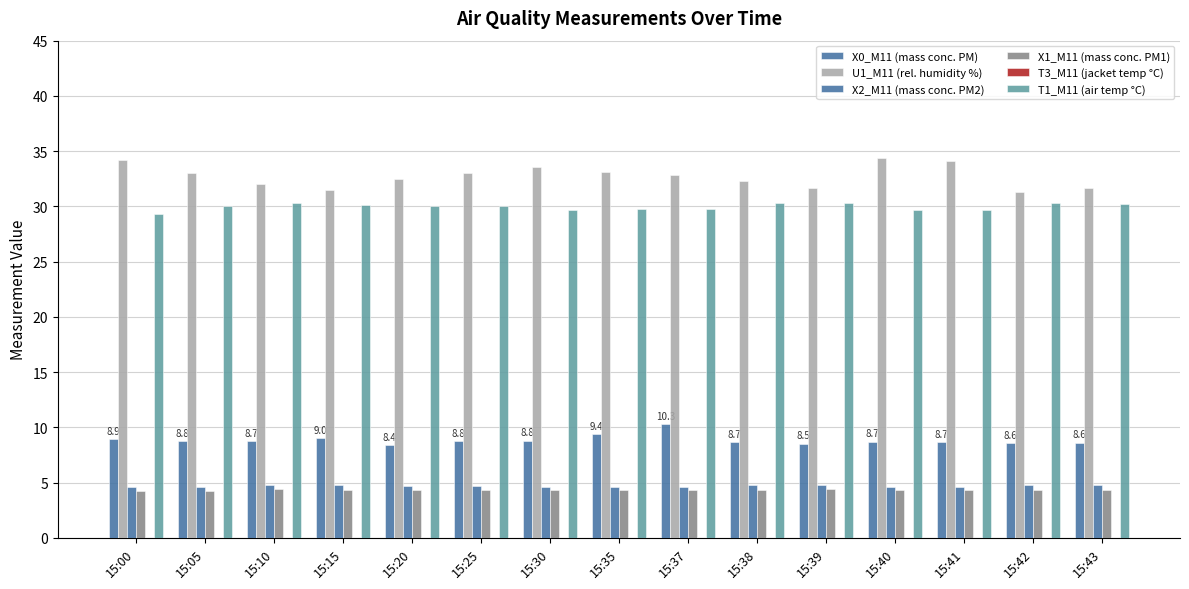

How many bars are there in total?

75